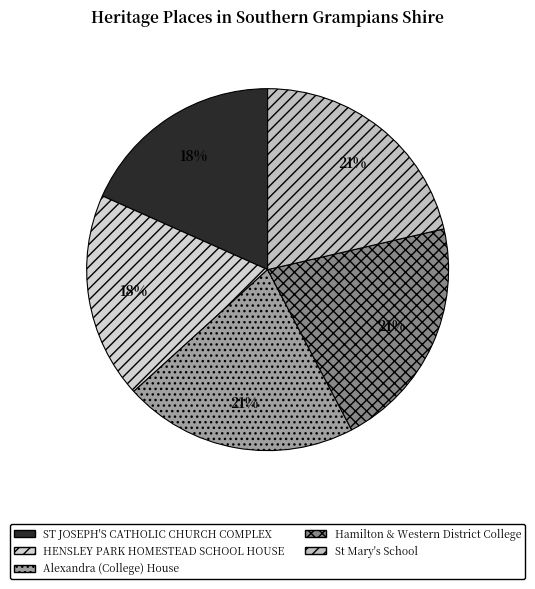

What is the largest slice in the pie chart?

St Mary's School